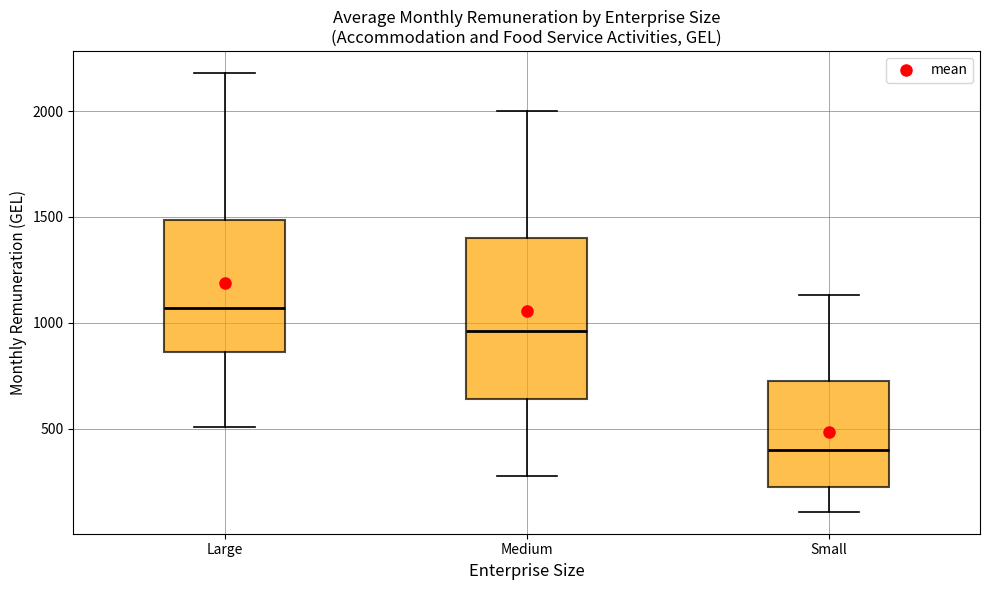

Where is the upper edge of the box for Medium on the y-axis? The values are not printed on the chart, so give them approximately, as read against the axis.

1400